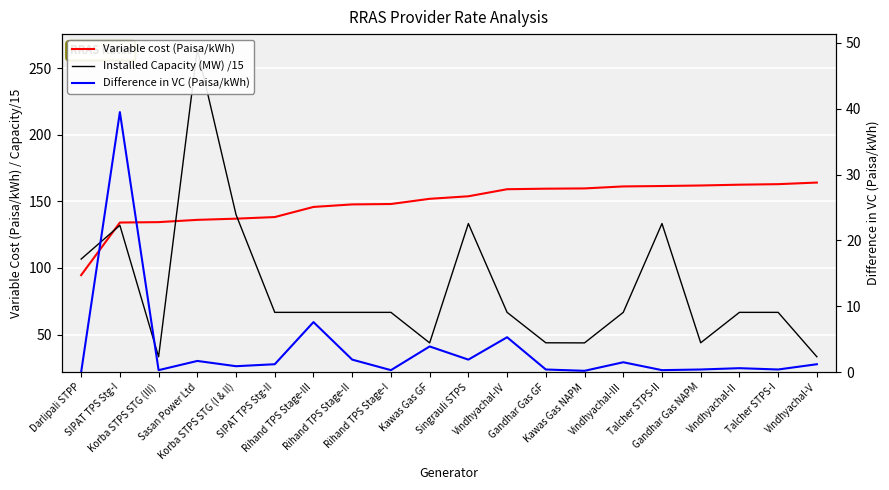

The Installed Capacity (MW) /15 series shows 43.7 at Kawas Gas NAPM. True or false?

True